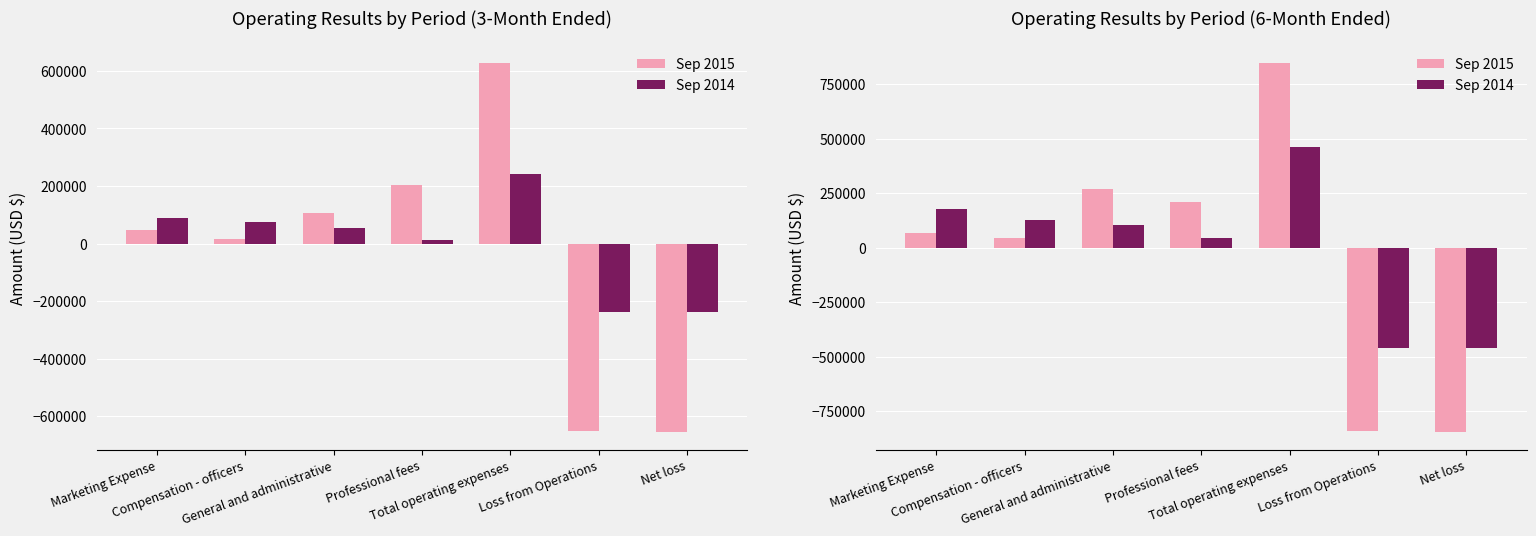

What is the label of the 3rd bar from the left?

General and administrative